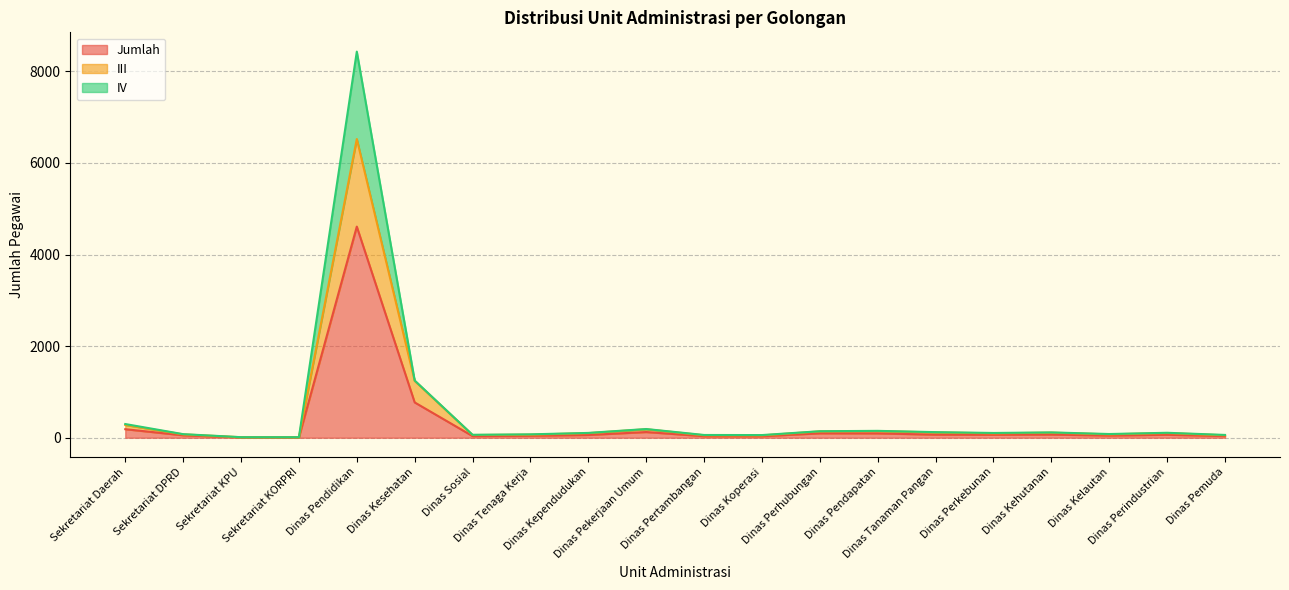

True or false: III has a value of 195 at Dinas Tanaman Pangan.

False